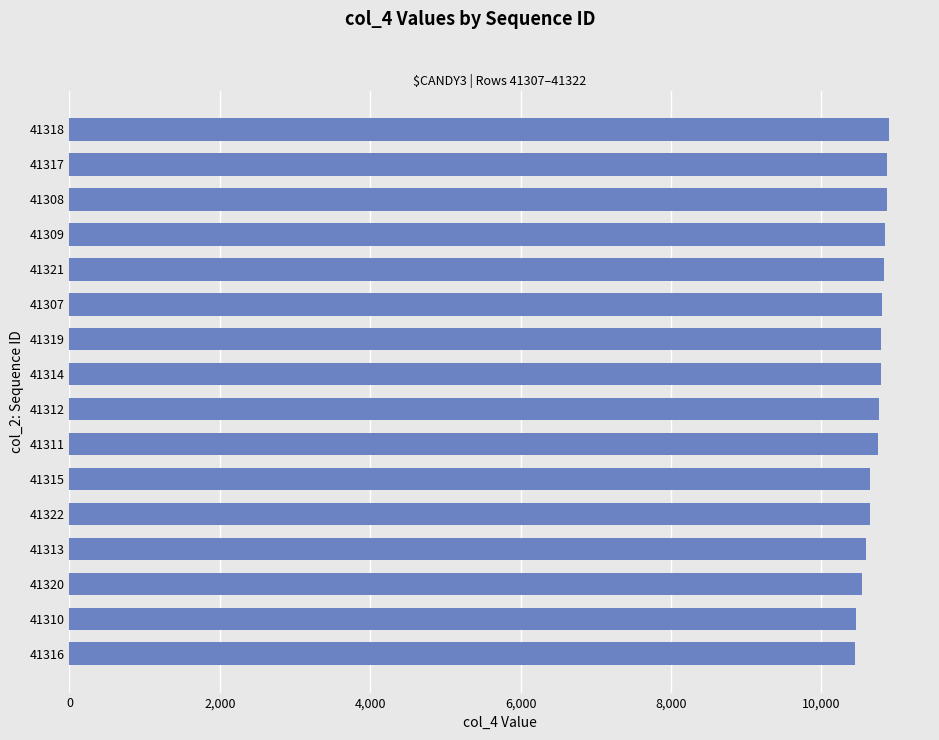

Approximately how many times larger is the value at 41320 compared to 41322?

1.0